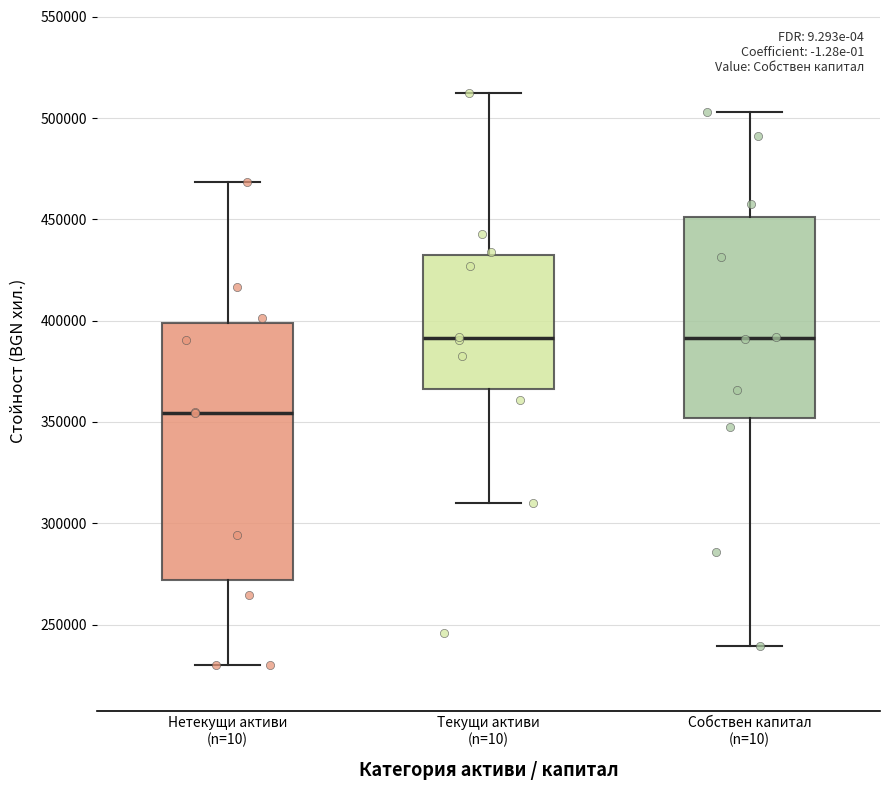

Reading left to right, read every box against the y-axis: the position of its median line, the range the box covers, and the ends of its whiskers. The values are not printed on the chart, so give them approximately, as read against the axis.

Нетекущи активи (n=10): median 355000, box 270000 to 400000, whiskers 230000 to 470000
Текущи активи (n=10): median 390000, box 365000 to 430000, whiskers 310000 to 510000
Собствен капитал (n=10): median 390000, box 350000 to 450000, whiskers 240000 to 505000